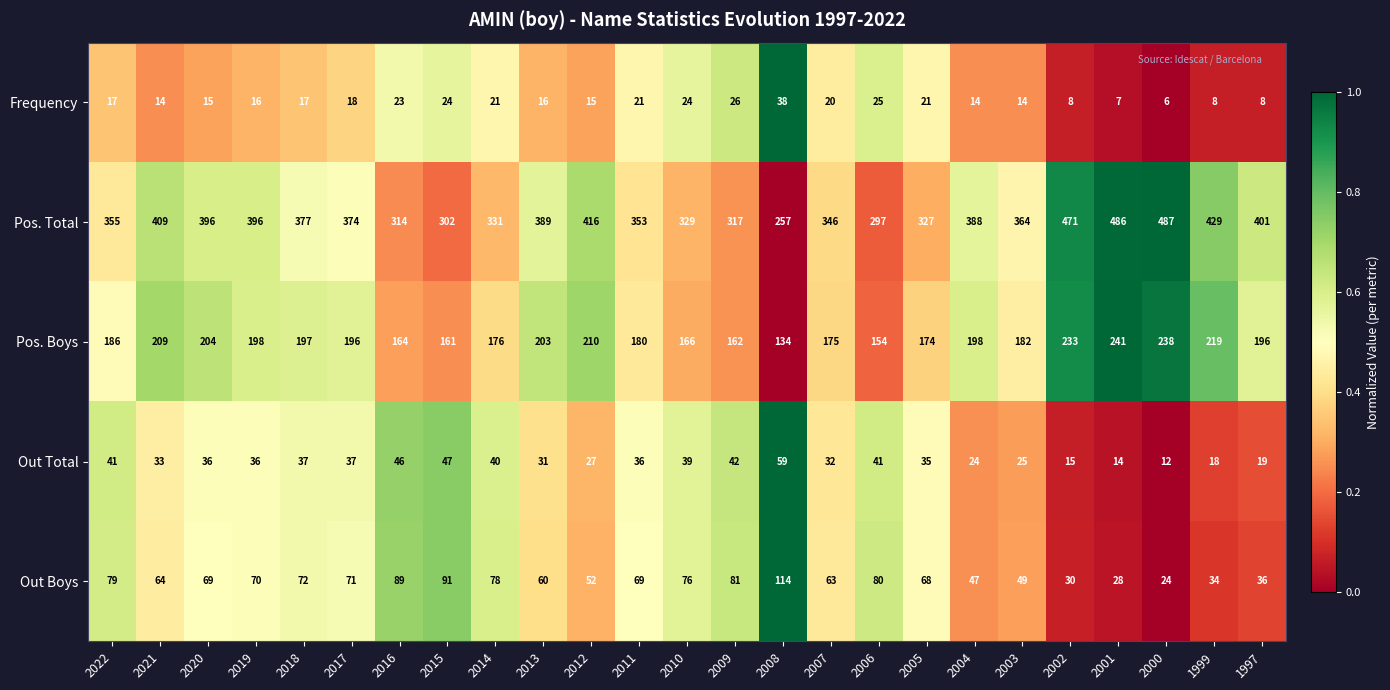

Rank the series at 1997 from lowest to highest value.

Frequency, Out Total, Out Boys, Pos. Boys, Pos. Total